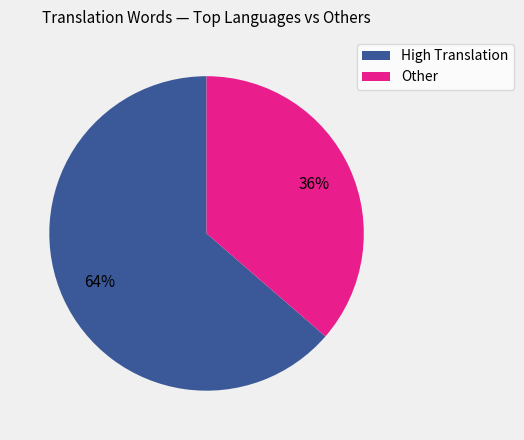

To the nearest percent, what is the average slice percentage?

50%